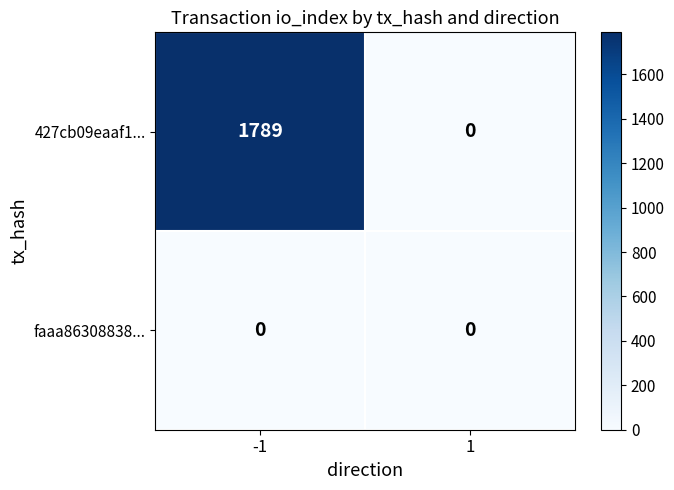

What is the sum of all 427cb09eaaf1... values?

1789